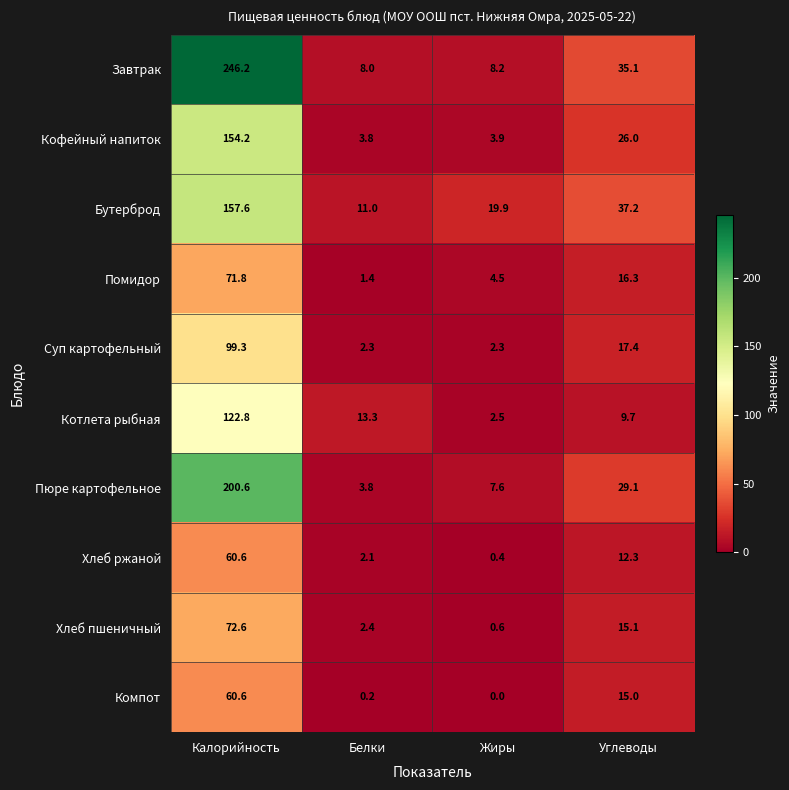

At which label does Пюре картофельное reach its peak?

Калорийность